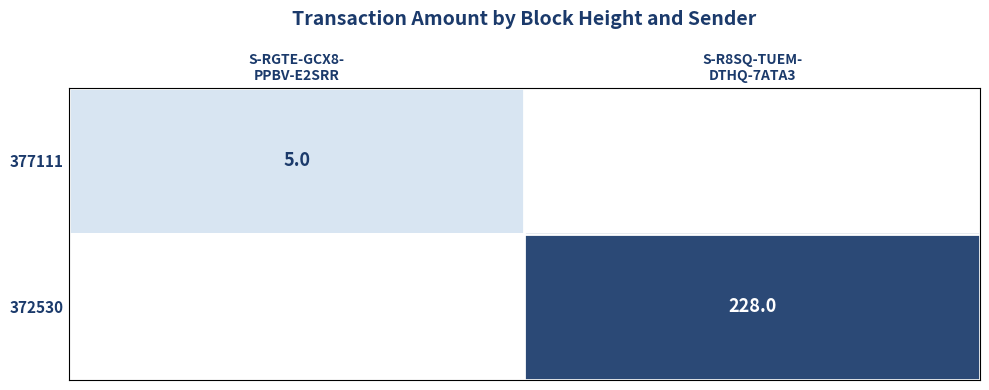

At how many categories does at least one series exceed 137?

1